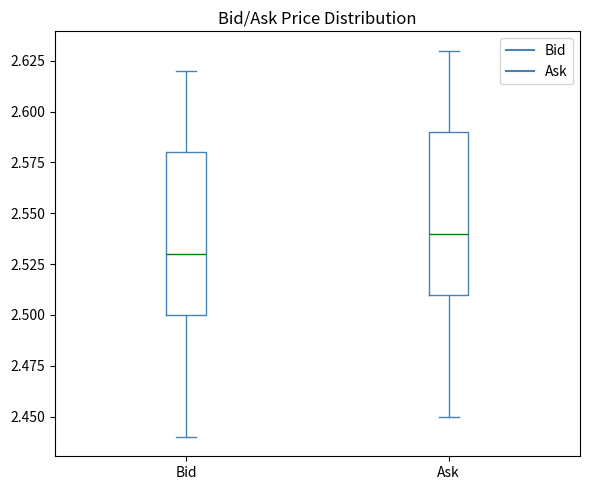

Which box's median line is the highest?

Ask